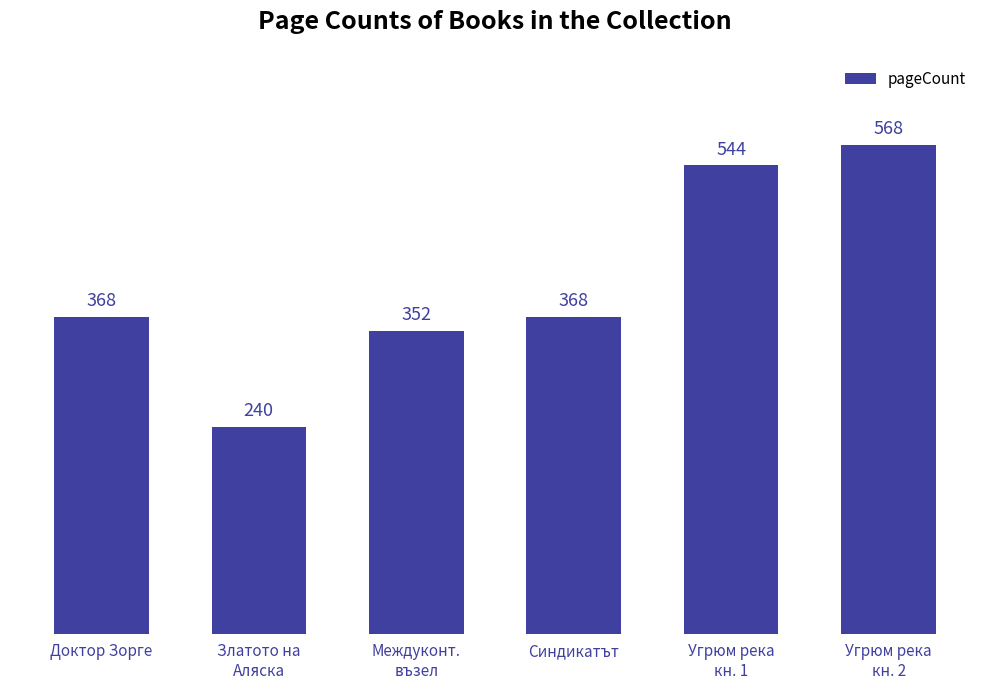

What is the difference between the second highest and minimum values?

304